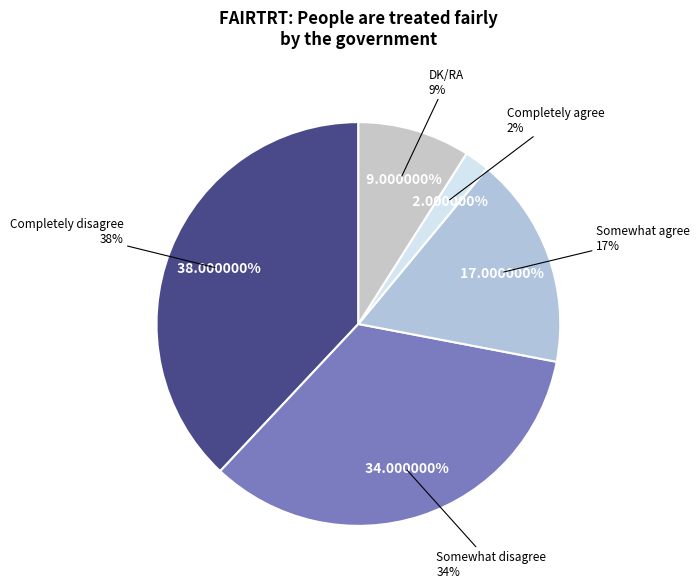

Count the number of slices in the pie.

5